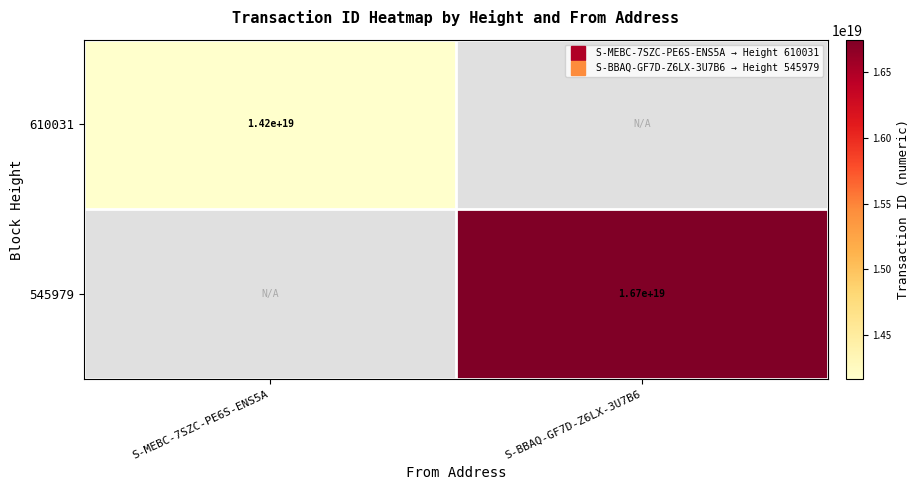

Between S-MEBC-7SZC-PE6S-ENS5A and S-BBAQ-GF7D-Z6LX-3U7B6, which series saw the biggest shift?

545979